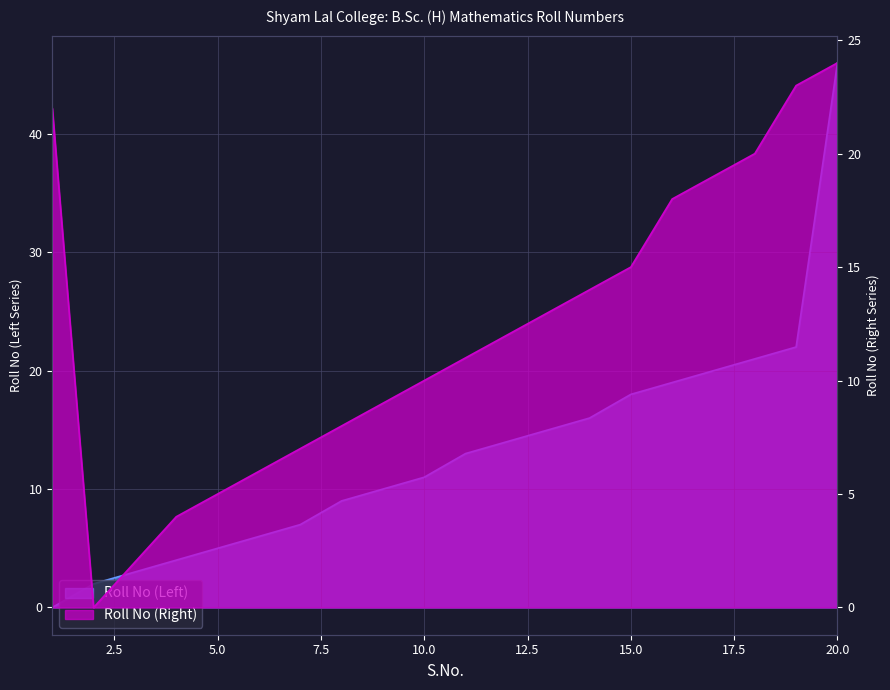

Which series has the largest total across all categories?

Roll No (Left)